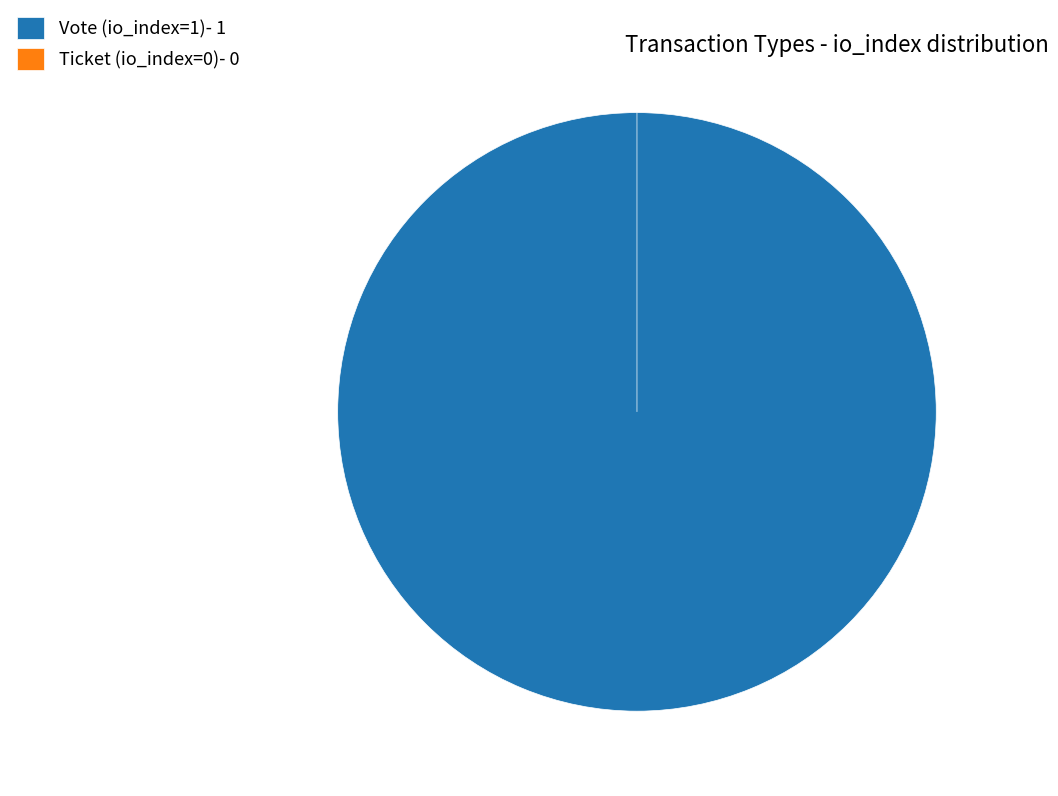

True or false: Ticket (io_index=0) accounts for 8% of the total.

False